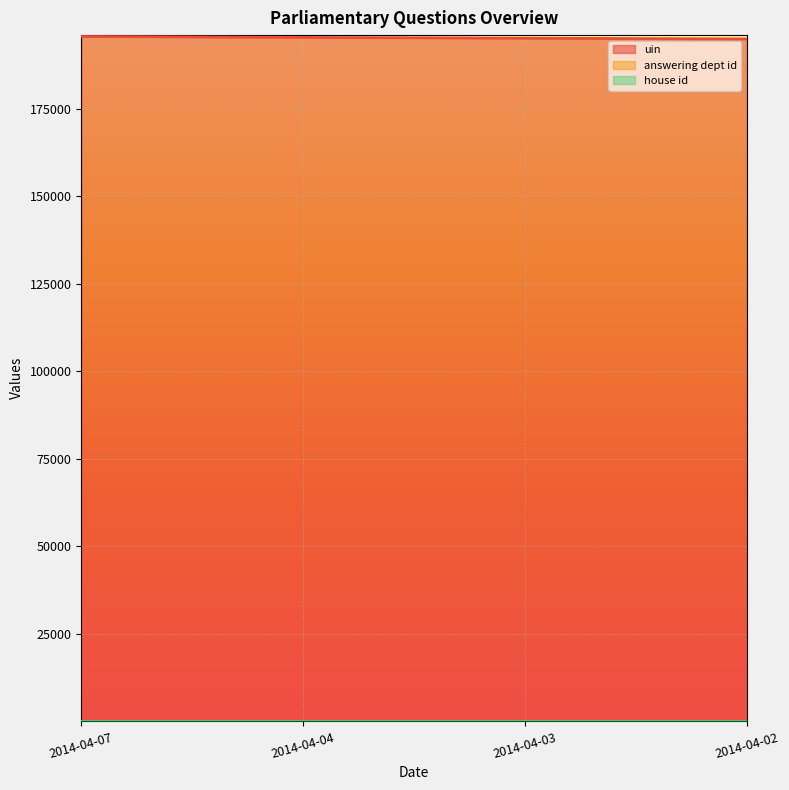

What is the difference between the maximum and minimum values in the uin series?

705